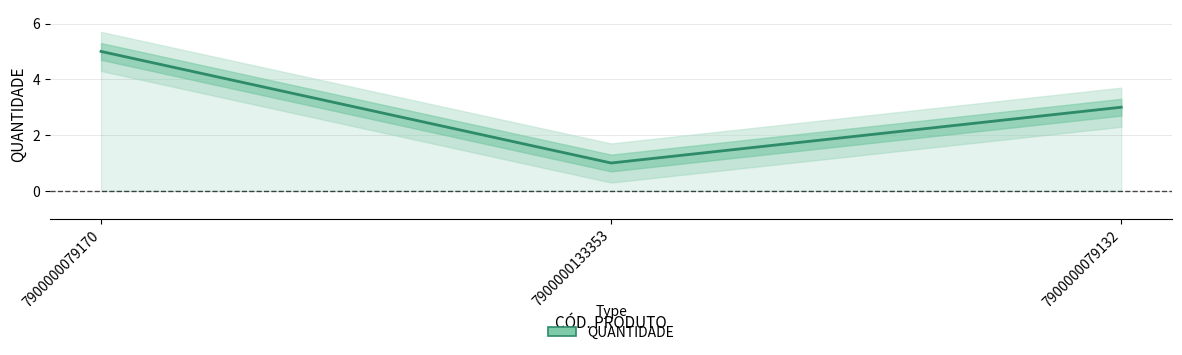

What is the sum of all values?

9